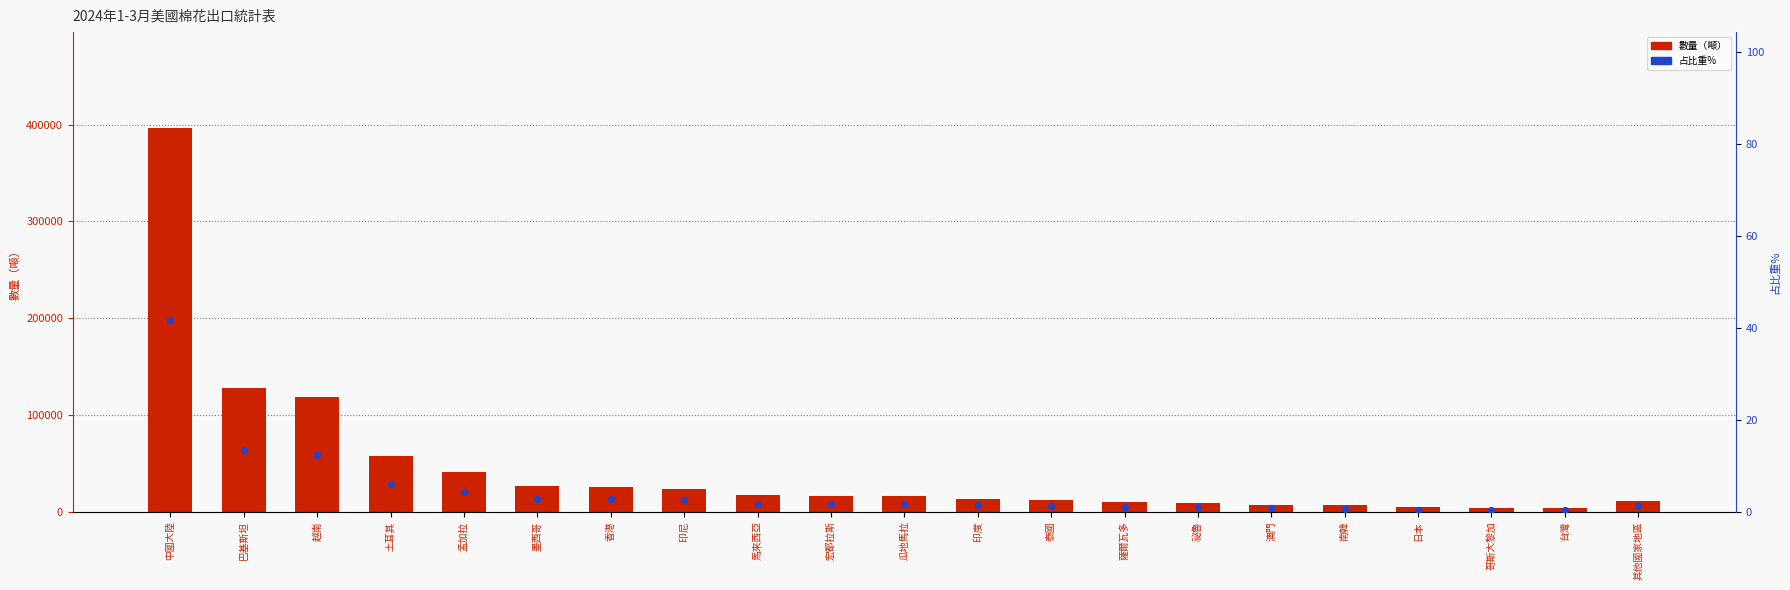

What is the total value across all series at 墨西哥?

26641.7